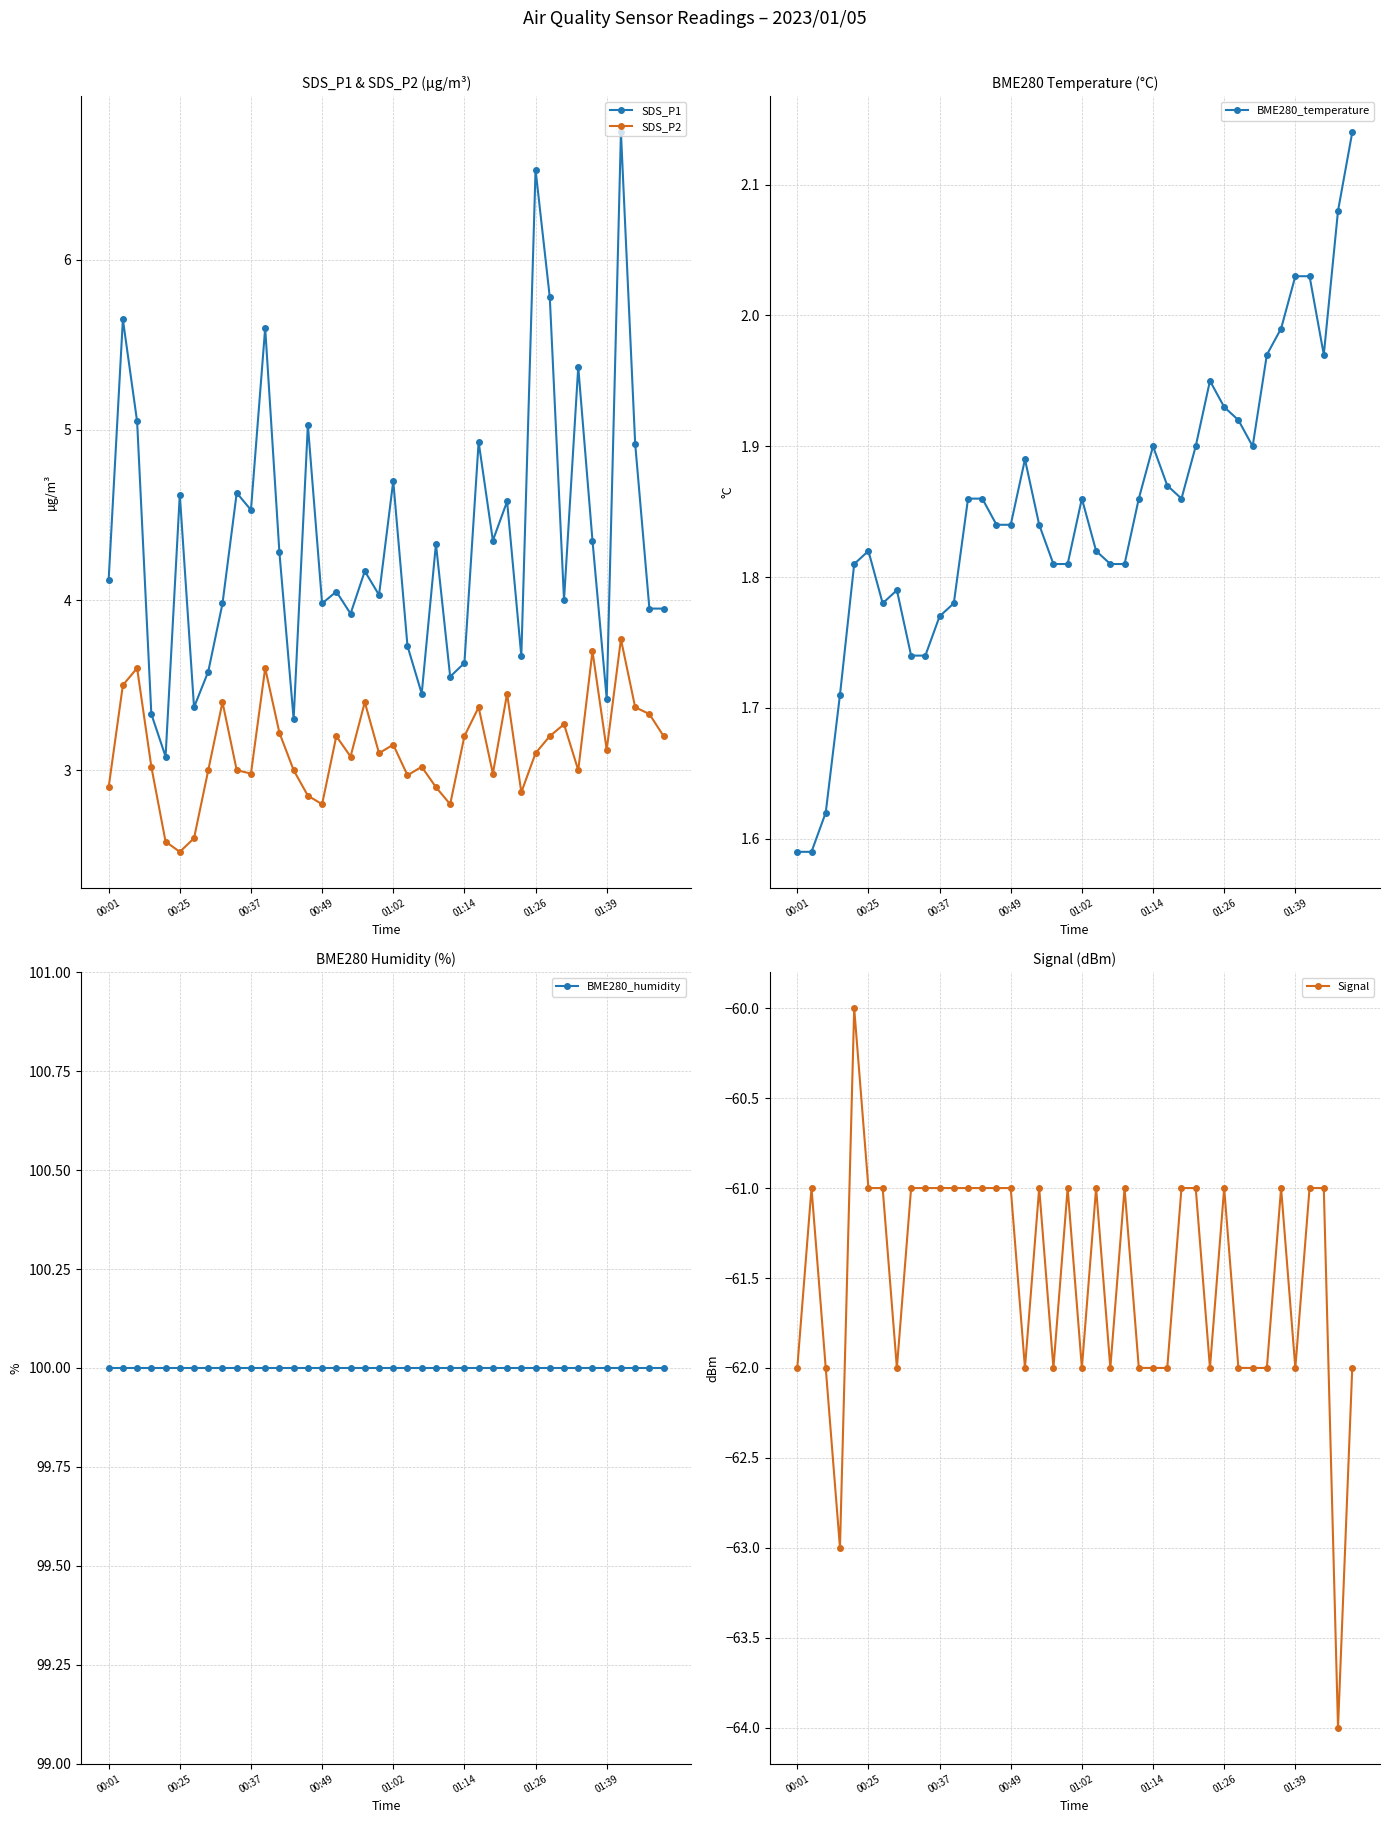

What is the minimum value for Signal?

-64